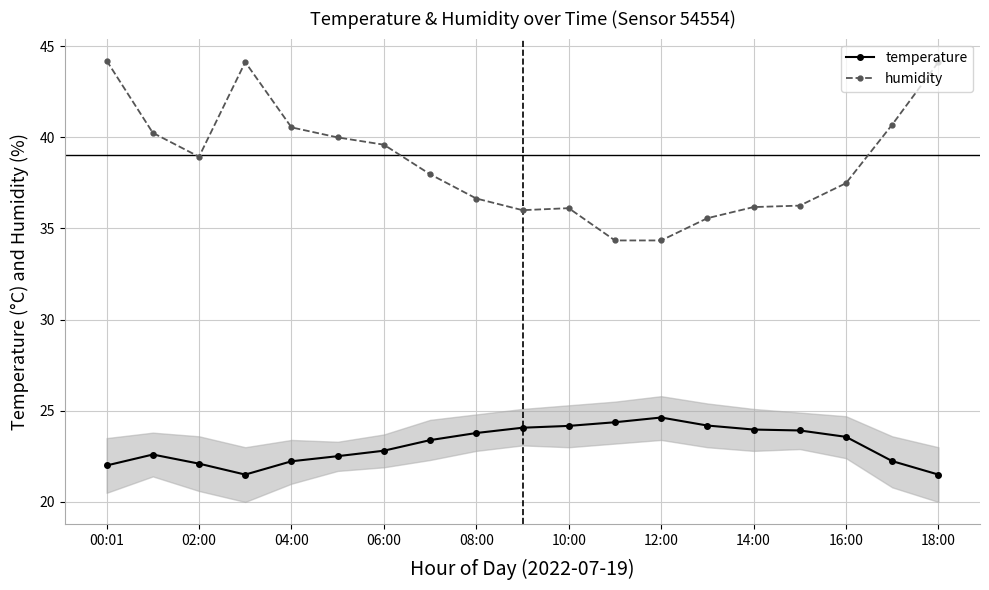

What is the value of the humidity point at the 14th from the left?

35.6